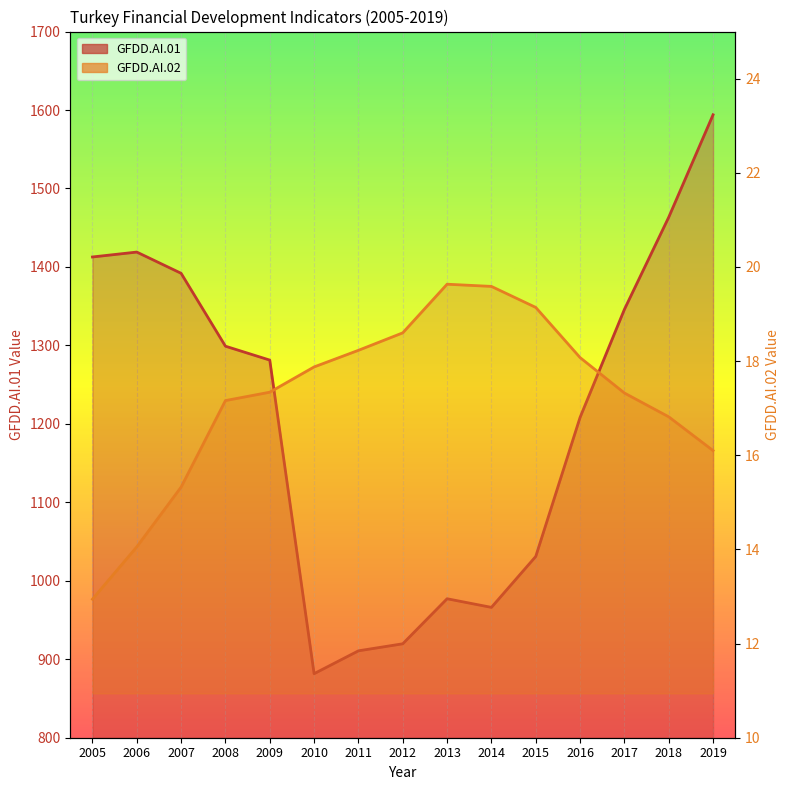

How many lines are shown in the chart?

2